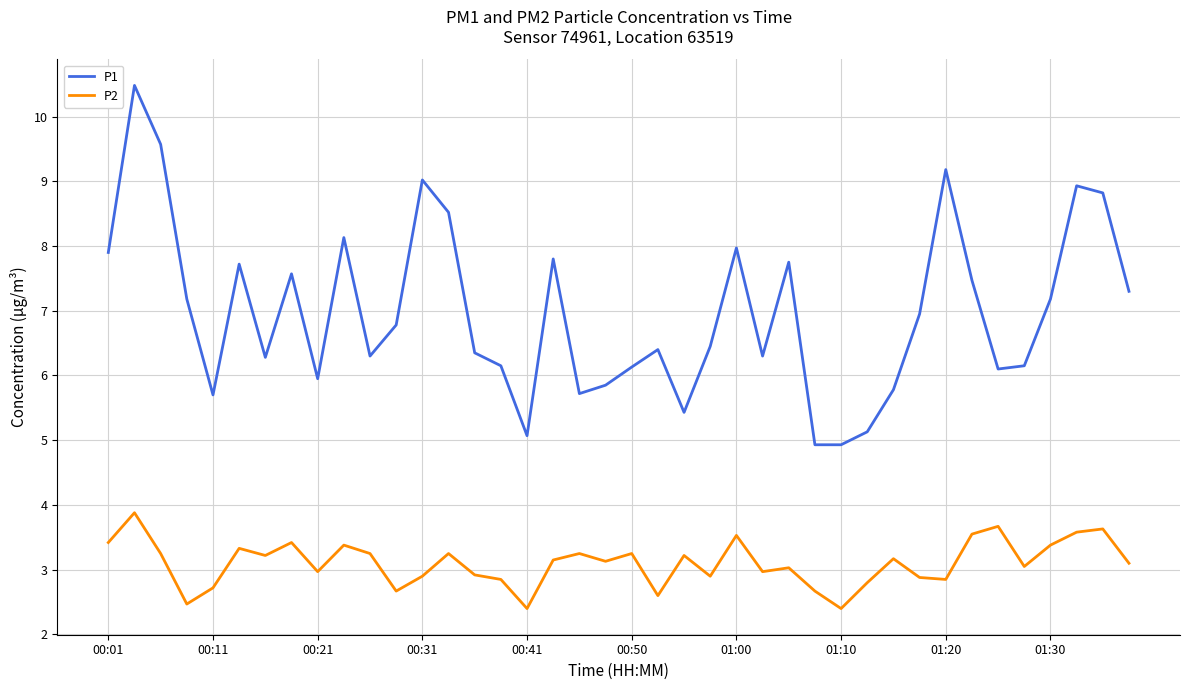

Rank the series by their maximum value, from highest to lowest.

P1, P2